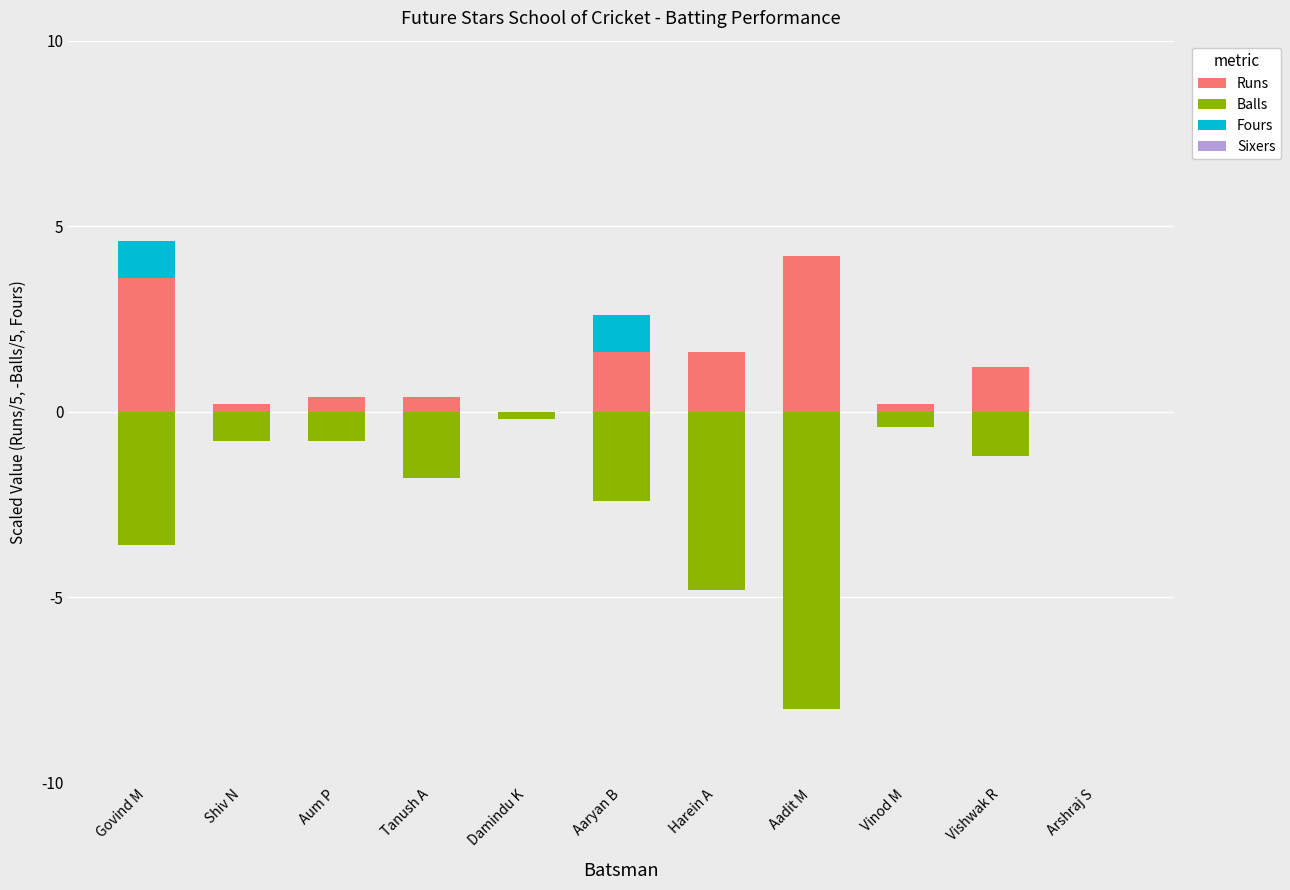

What are all the series names shown in the legend?

Runs, Balls, Fours, Sixers